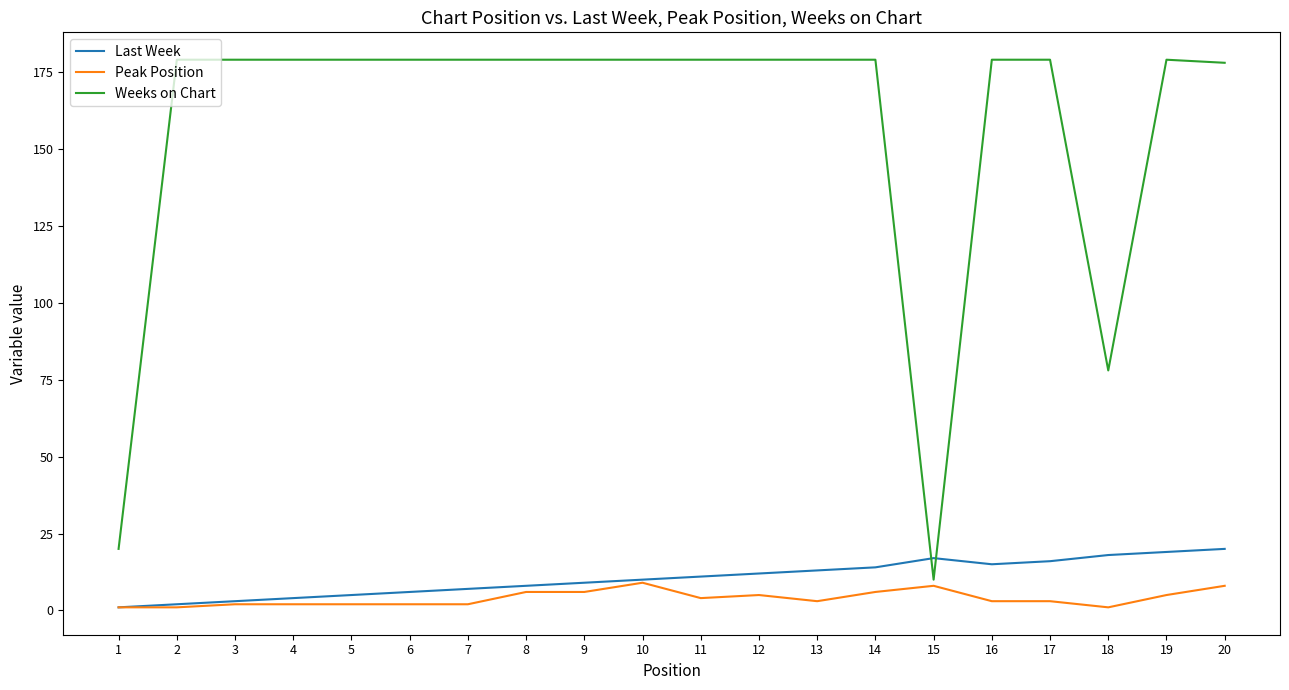

Where is Weeks on Chart nearest to the value 94?

18